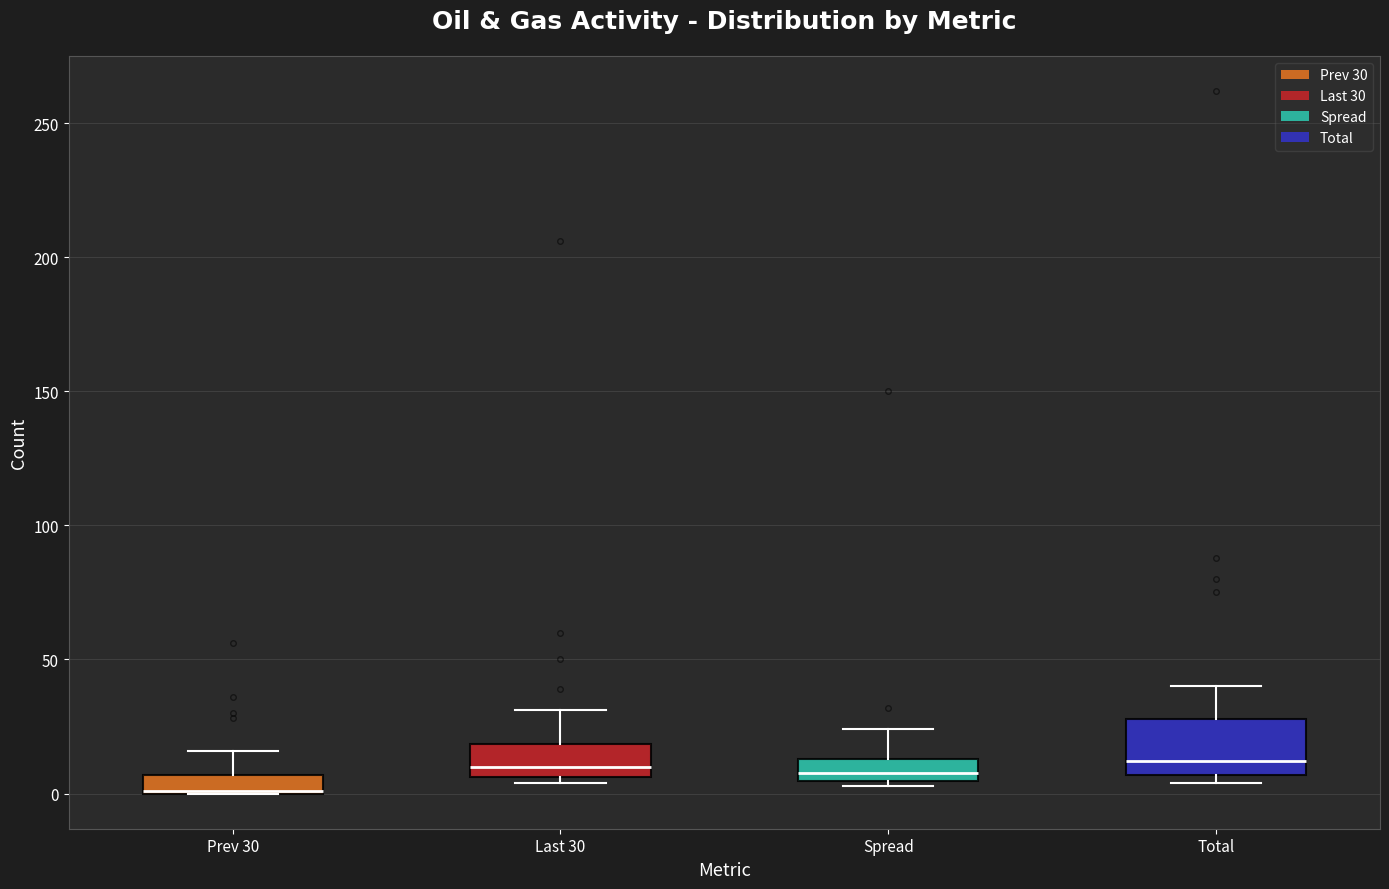

Where does the median line of the box for Spread sit on the y-axis? The values are not printed on the chart, so give them approximately, as read against the axis.

10